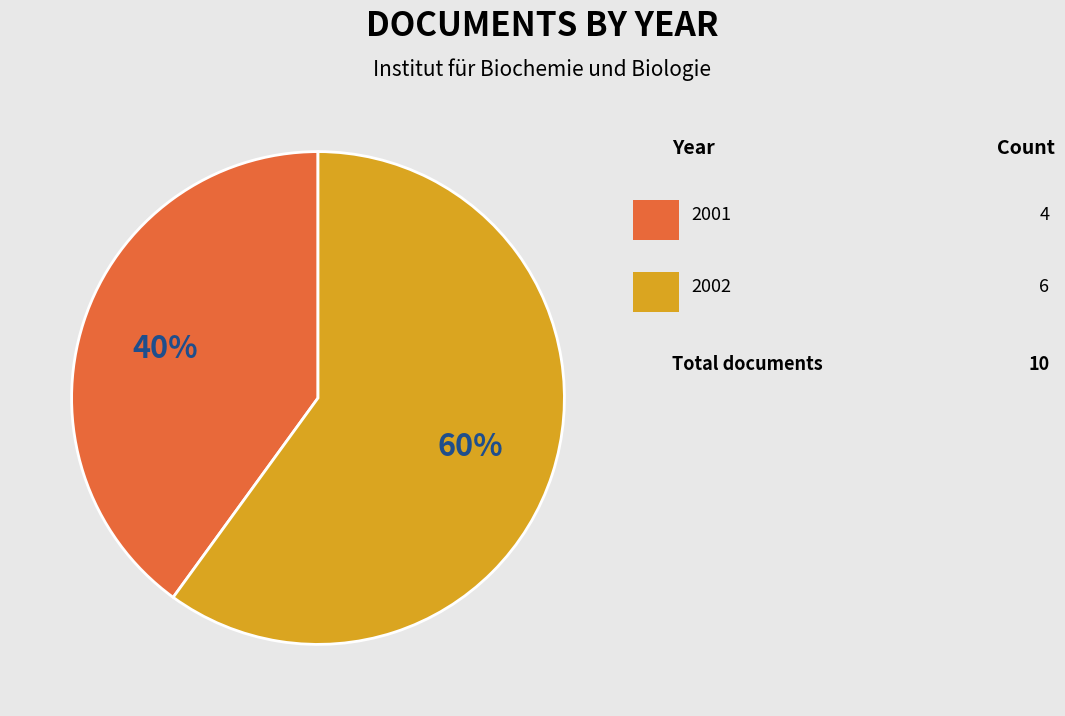

Count the number of slices in the pie.

2